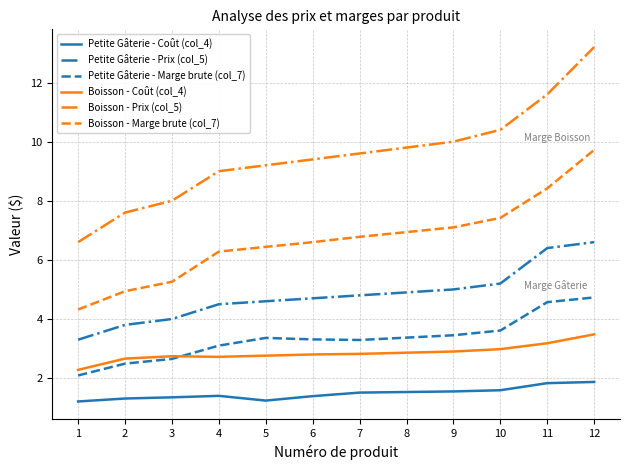

At how many categories does at least one series exceed 2?

12